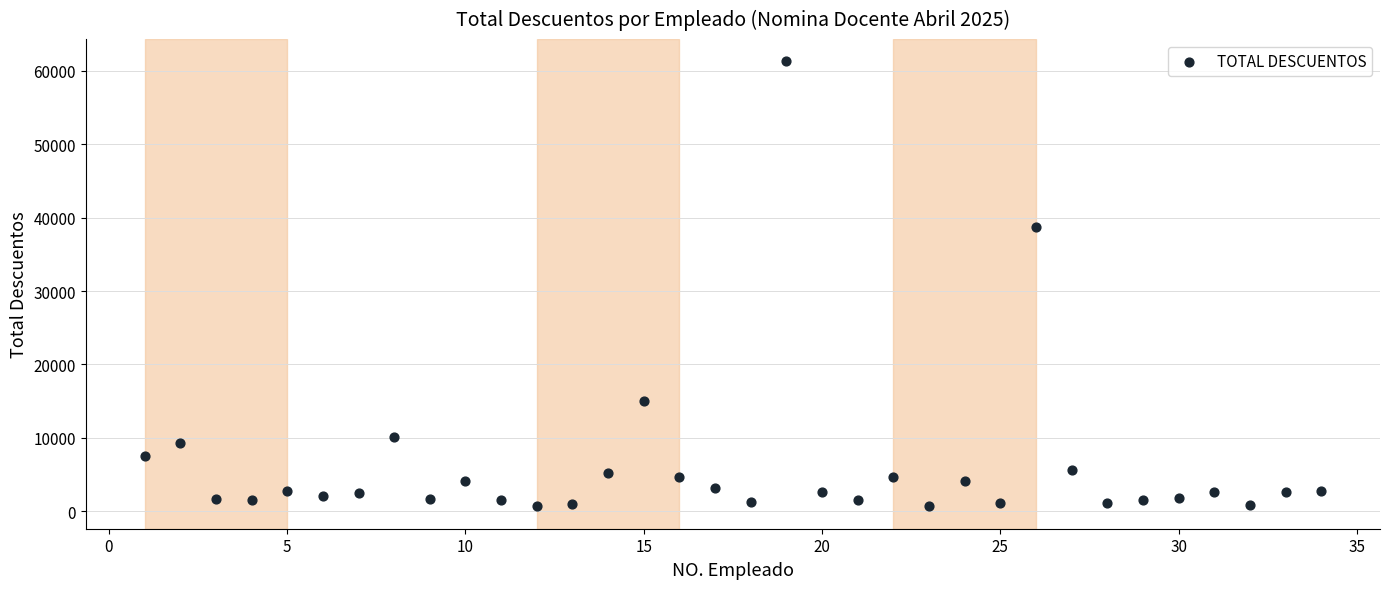

What Y value in the scatter plot is closest to 30972?

38668.9